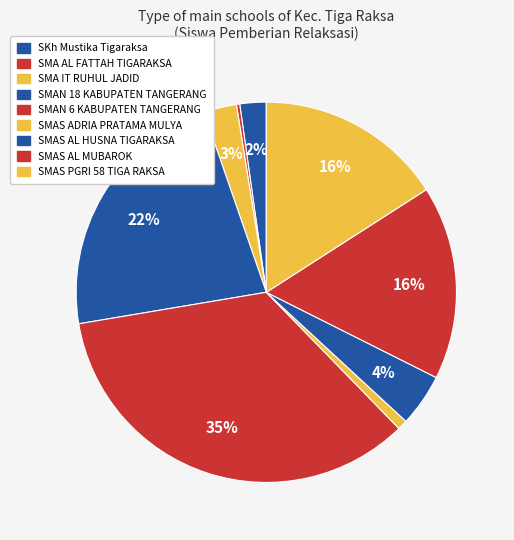

Rank the categories by value from lowest to highest.

SMA AL FATTAH TIGARAKSA, SMAS ADRIA PRATAMA MULYA, SKh Mustika Tigaraksa, SMA IT RUHUL JADID, SMAS AL HUSNA TIGARAKSA, SMAS PGRI 58 TIGA RAKSA, SMAS AL MUBAROK, SMAN 18 KABUPATEN TANGERANG, SMAN 6 KABUPATEN TANGERANG